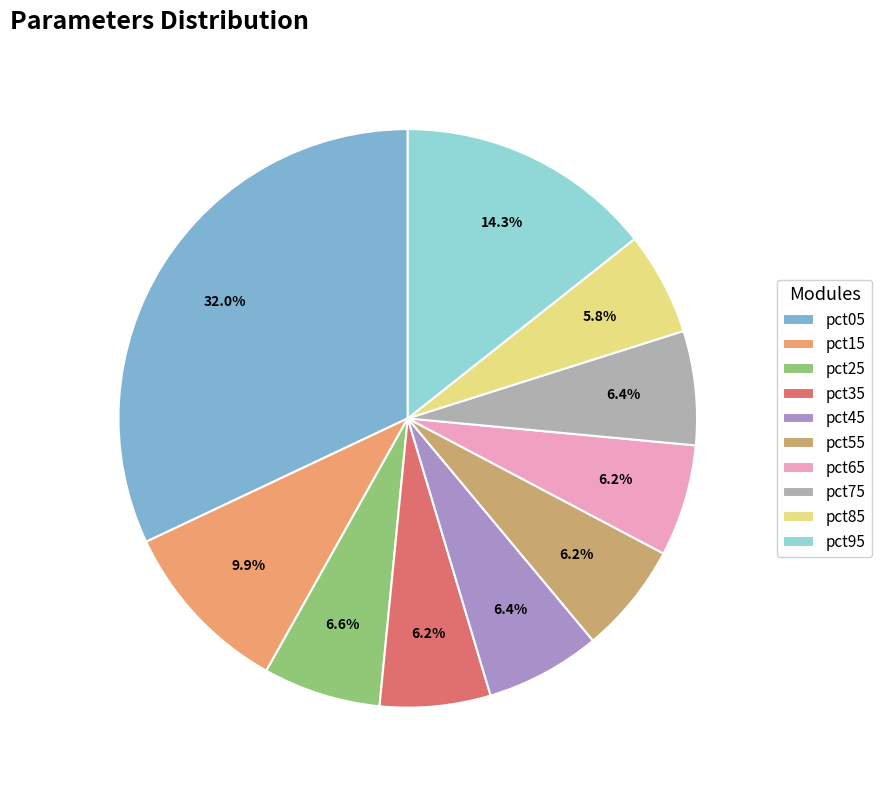

To the nearest percent, what portion does pct95 represent?

14%